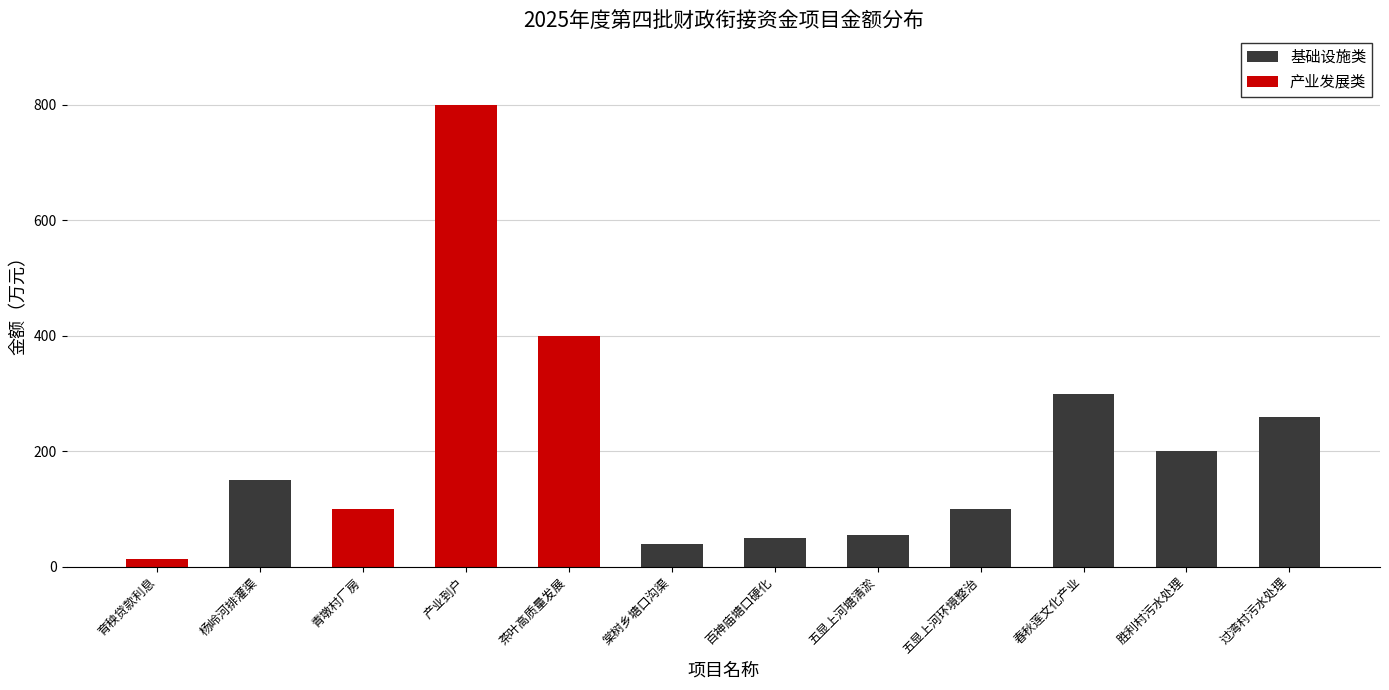

Does the chart contain stacked bars?

Yes